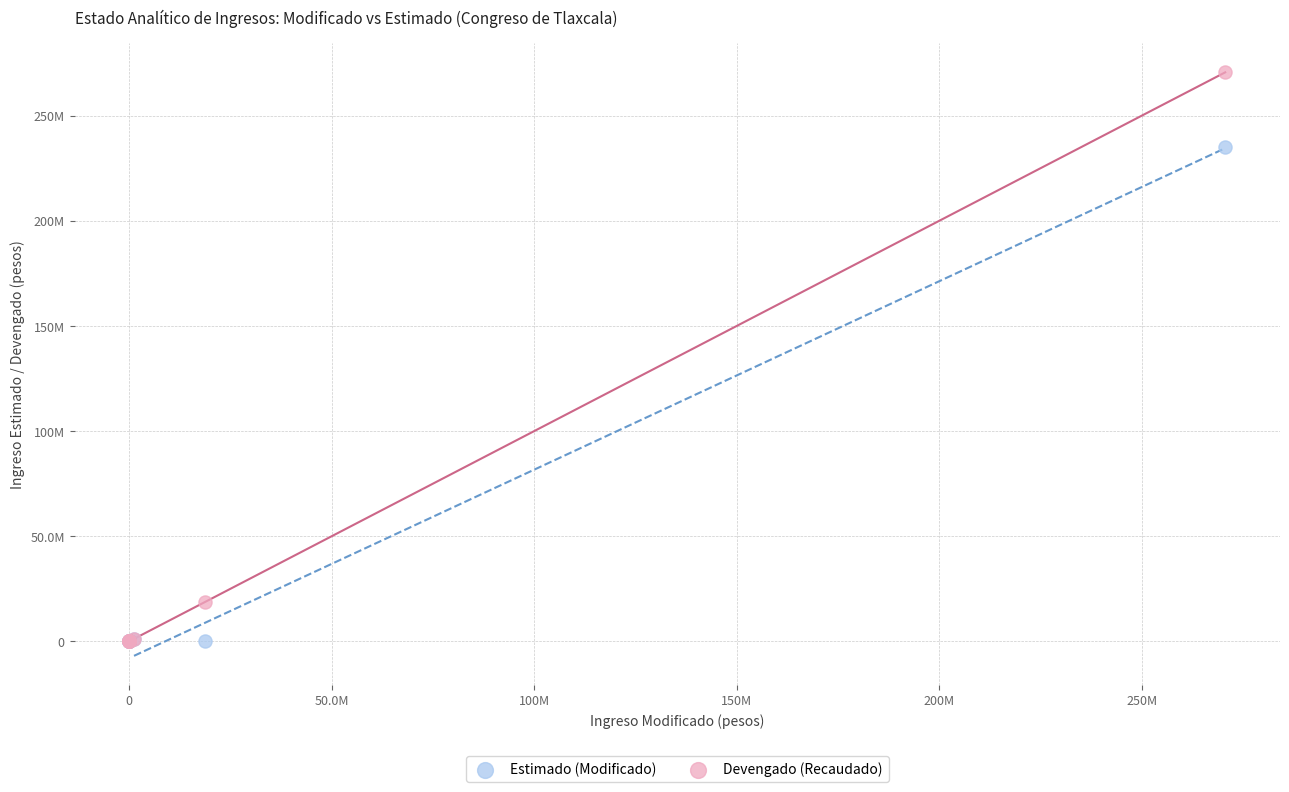

What are all the series names shown in the legend?

Estimado (Modificado), Devengado (Recaudado)